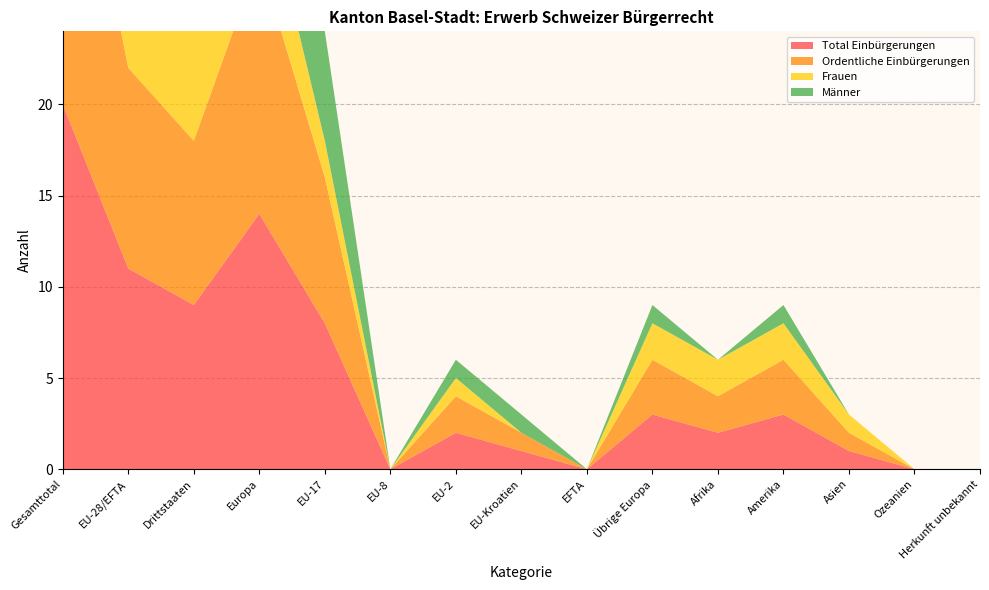

Reading left to right, what are all the values shown in this chart?

Total Einbürgerungen: Gesamttotal=20	EU-28/EFTA=11	Drittstaaten=9	Europa=14	EU-17=8	EU-8=0	EU-2=2	EU-Kroatien=1	EFTA=0	Übrige Europa=3	Afrika=2	Amerika=3	Asien=1	Ozeanien=0	Herkunft unbekannt=0
Ordentliche Einbürgerungen: Gesamttotal=20	EU-28/EFTA=11	Drittstaaten=9	Europa=14	EU-17=8	EU-8=0	EU-2=2	EU-Kroatien=1	EFTA=0	Übrige Europa=3	Afrika=2	Amerika=3	Asien=1	Ozeanien=0	Herkunft unbekannt=0
Frauen: Gesamttotal=10	EU-28/EFTA=3	Drittstaaten=7	Europa=5	EU-17=2	EU-8=0	EU-2=1	EU-Kroatien=0	EFTA=0	Übrige Europa=2	Afrika=2	Amerika=2	Asien=1	Ozeanien=0	Herkunft unbekannt=0
Männer: Gesamttotal=10	EU-28/EFTA=8	Drittstaaten=2	Europa=9	EU-17=6	EU-8=0	EU-2=1	EU-Kroatien=1	EFTA=0	Übrige Europa=1	Afrika=0	Amerika=1	Asien=0	Ozeanien=0	Herkunft unbekannt=0